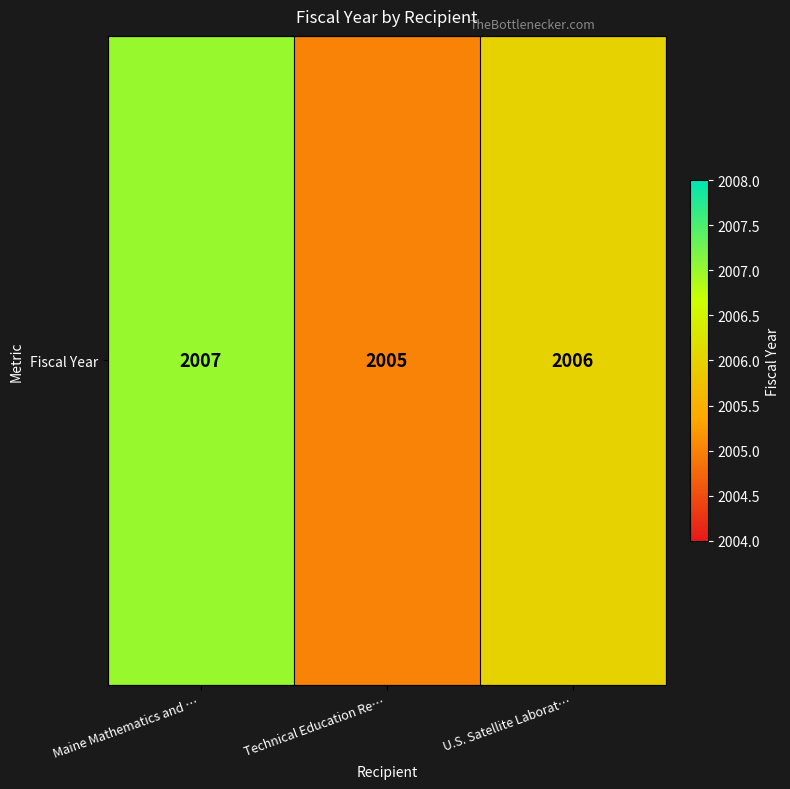

Reading left to right, extract all data points from this chart.

Maine Mathematics and …=2007	Technical Education Re…=2005	U.S. Satellite Laborat…=2006